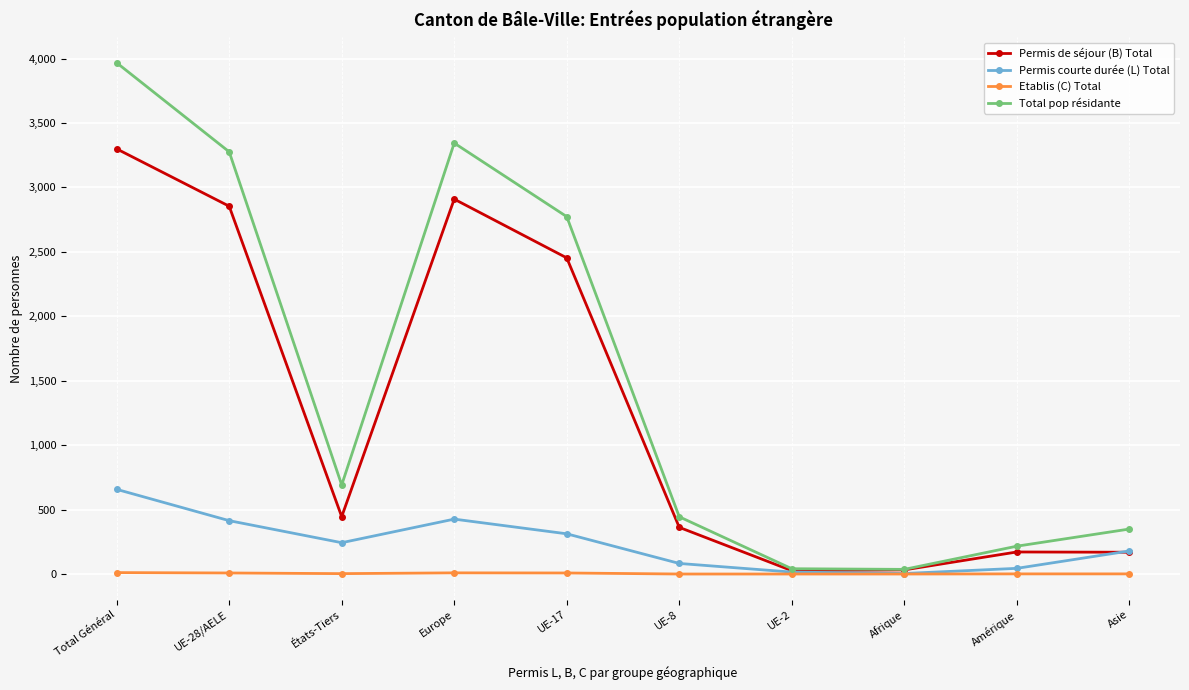

What is the sum of the Permis courte durée (L) Total values at UE-2 and Amérique?

59